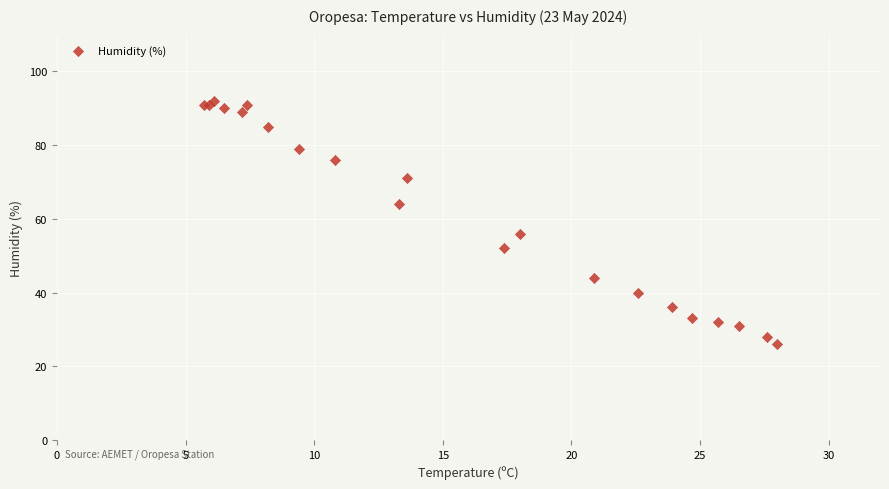

What Y value in the scatter plot is closest to 59?

56